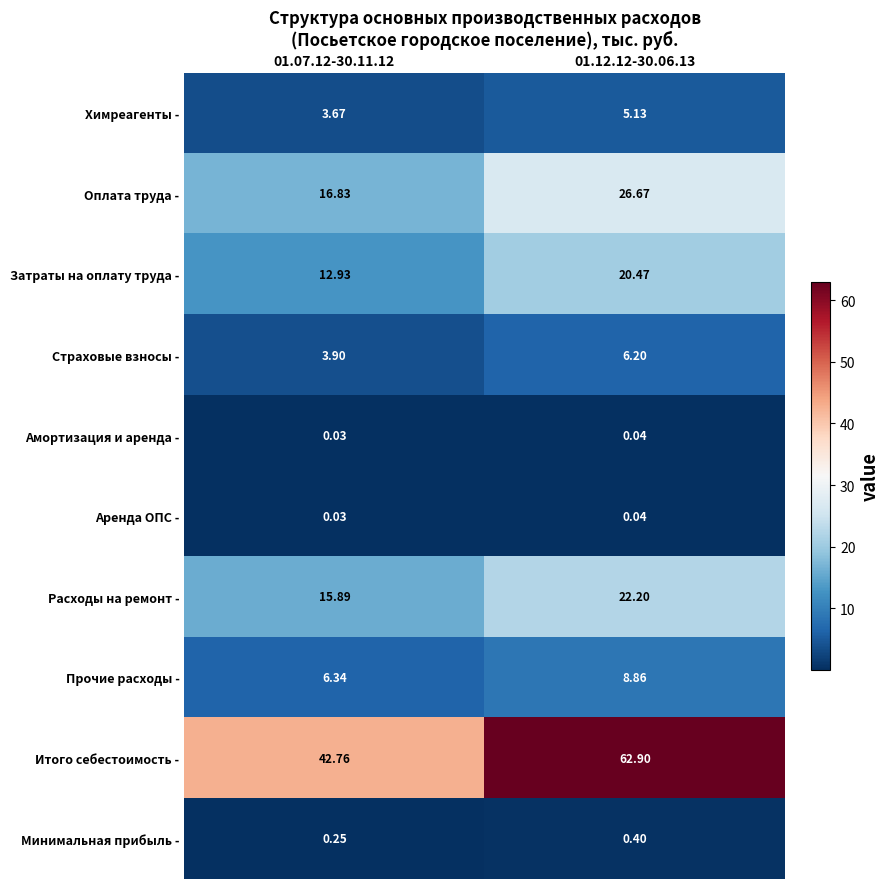

Which series has the widest spread of values?

Итого себестоимость -